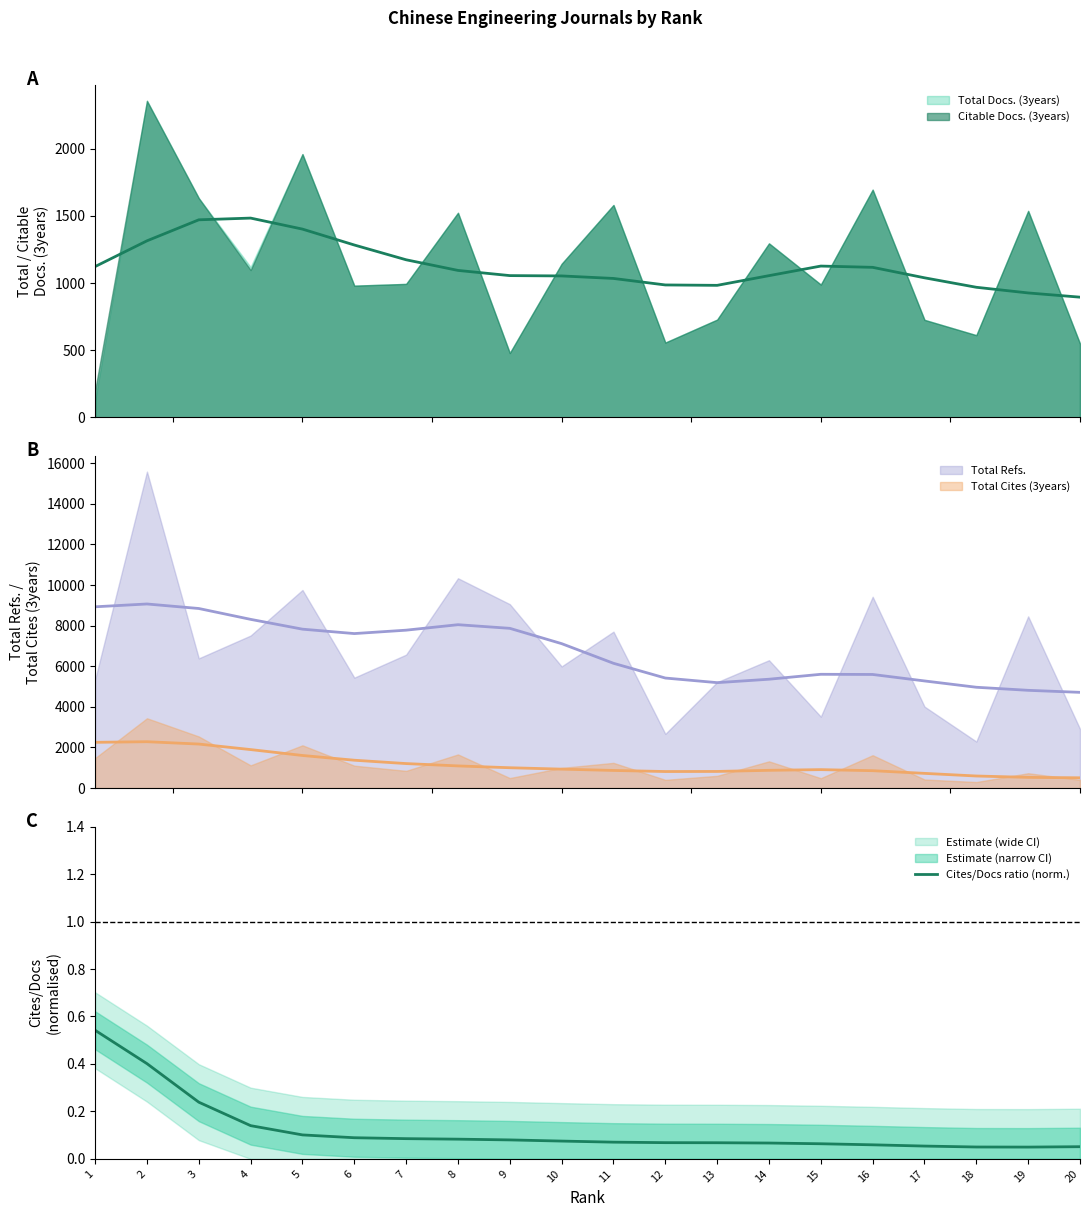

List the labels in order of value, smallest first.

19, 18, 20, 17, 16, 15, 14, 13, 12, 11, 10, 9, 8, 7, 6, 5, 4, 3, 2, 1